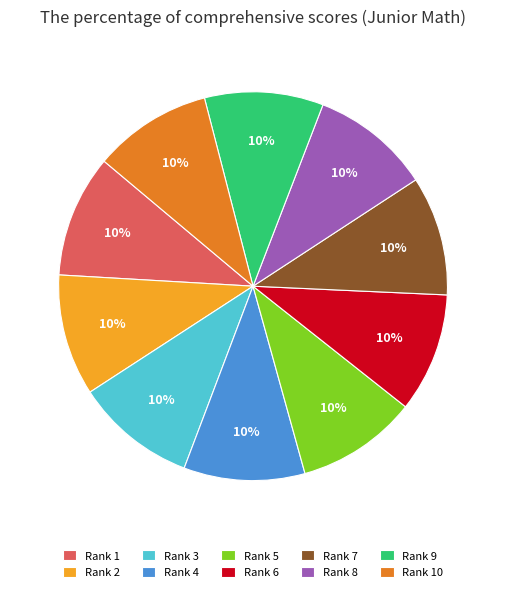

The Rank 9 slice represents 18% of the pie. True or false?

False